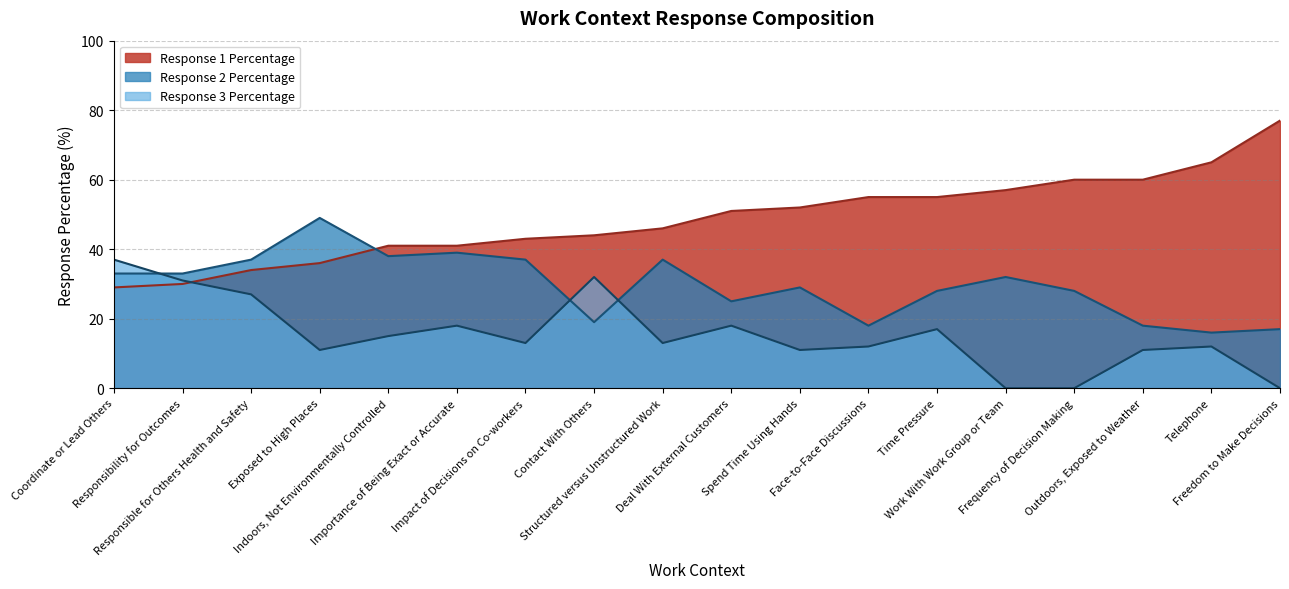

Which label corresponds to the smallest value in the chart?

Freedom to Make Decisions